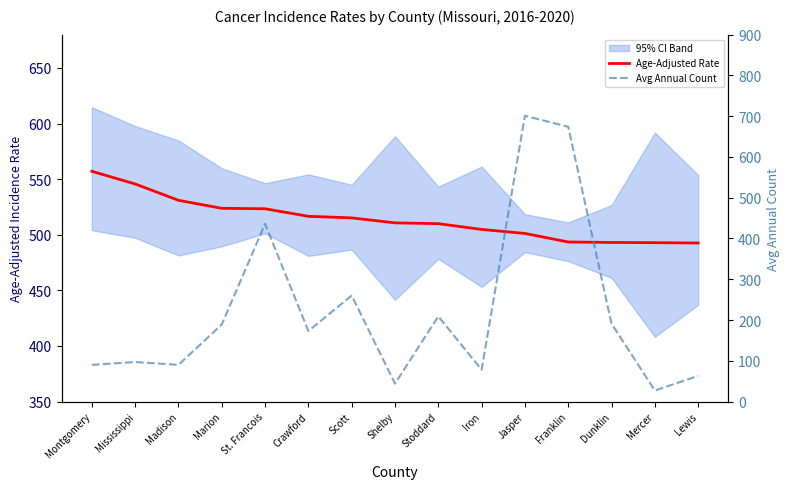

What is the approximate value of Avg Annual Count at Stoddard?

209.0